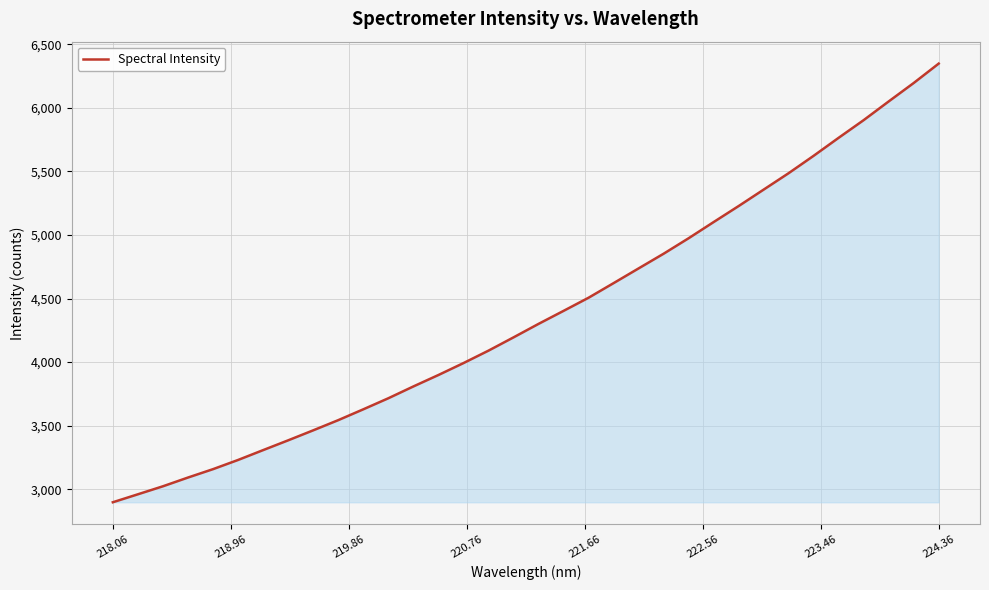

What is the difference between the maximum and minimum values?

3450.4